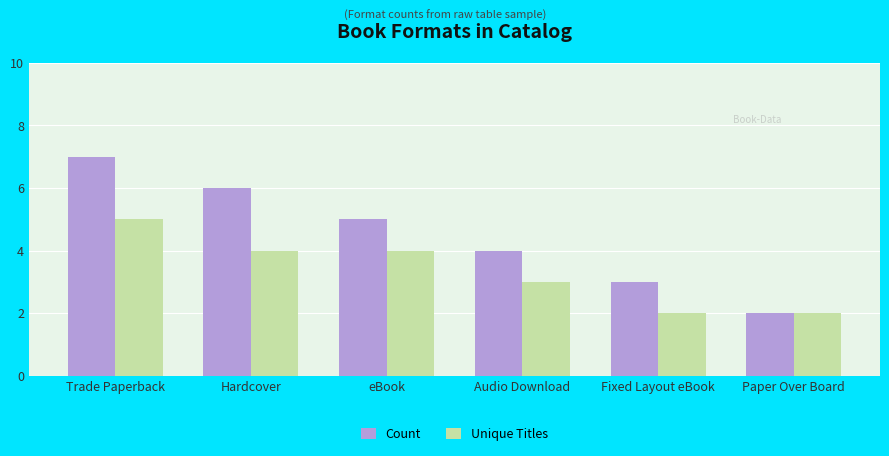

Is it true that Count equals 7 at Trade Paperback?

True